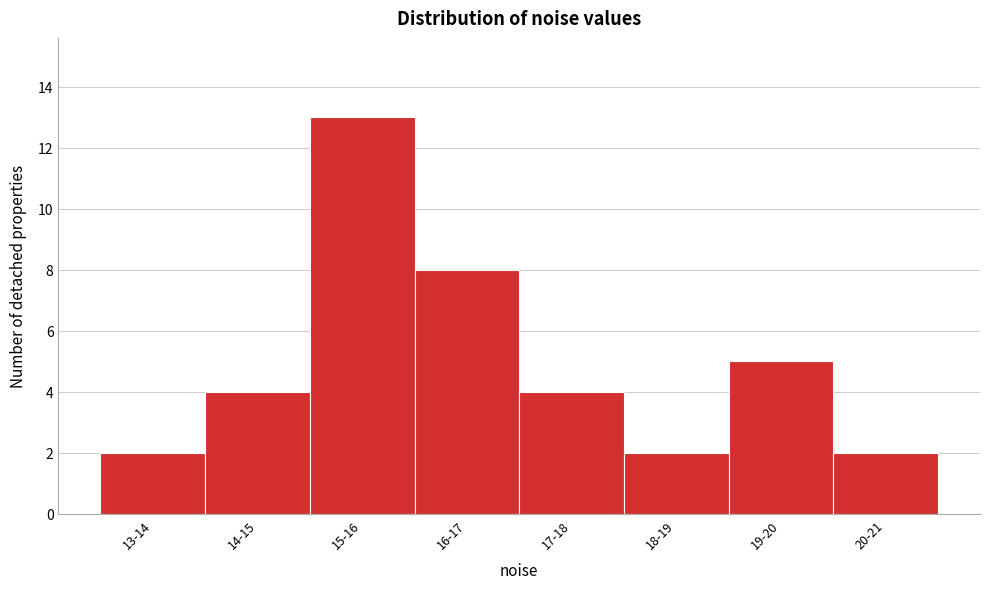

Reading right to left, list all the values displayed in this chart.

20-21=2	19-20=5	18-19=2	17-18=4	16-17=8	15-16=13	14-15=4	13-14=2